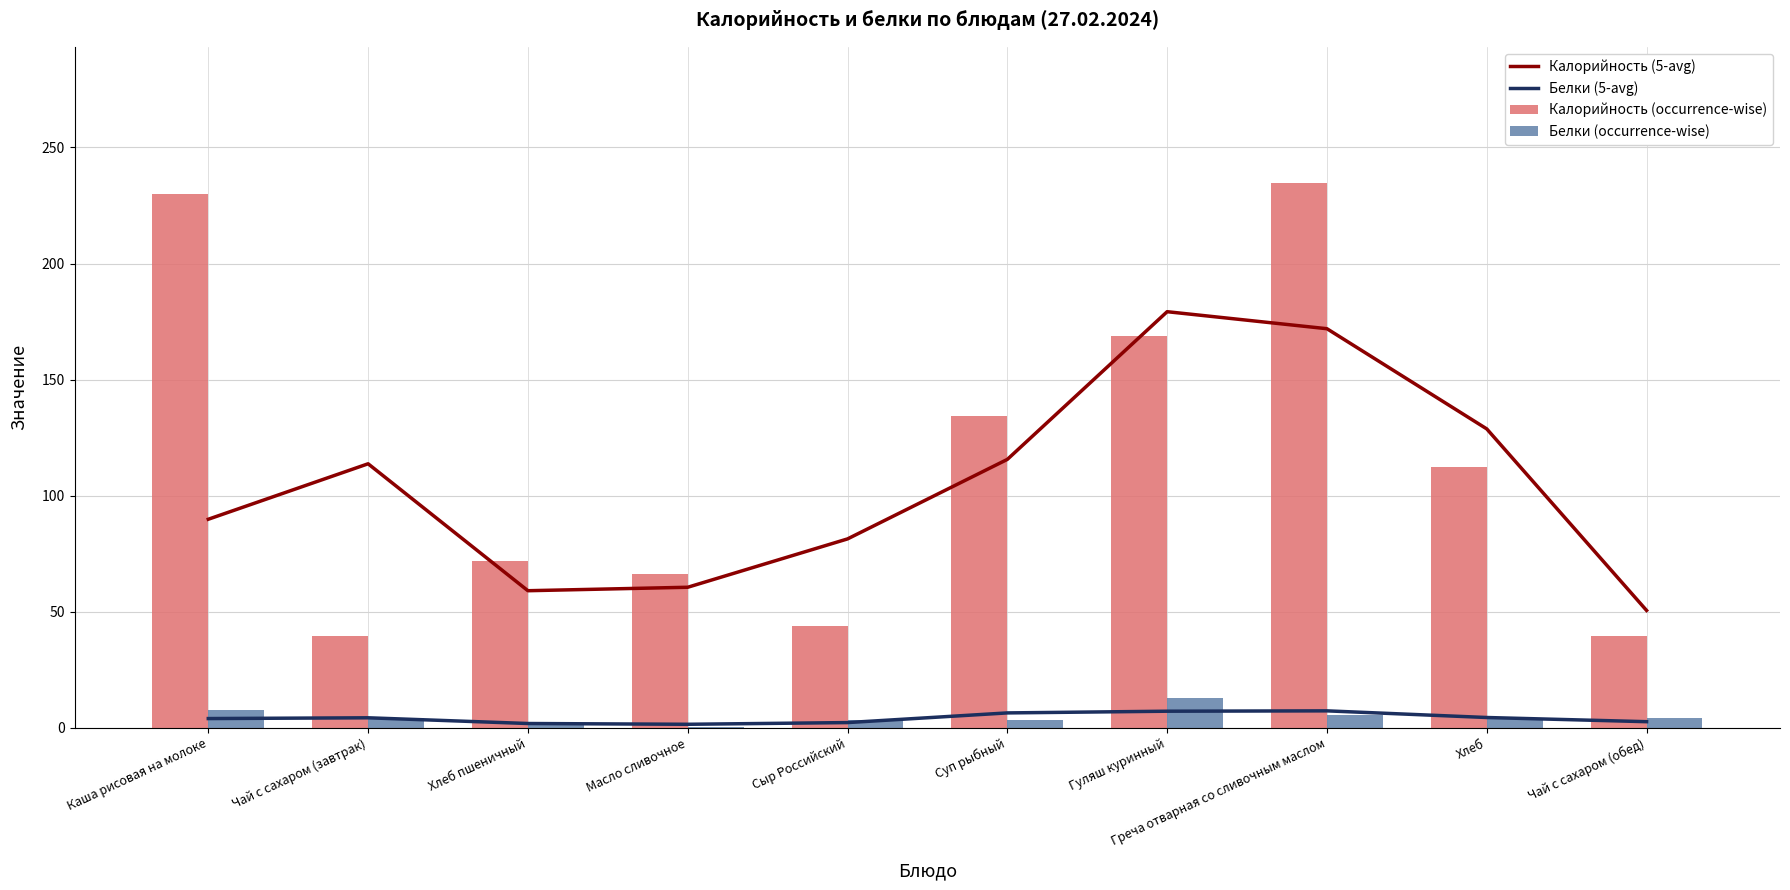

What is the difference between the highest and lowest values at Каша рисовая на молоке?

226.2